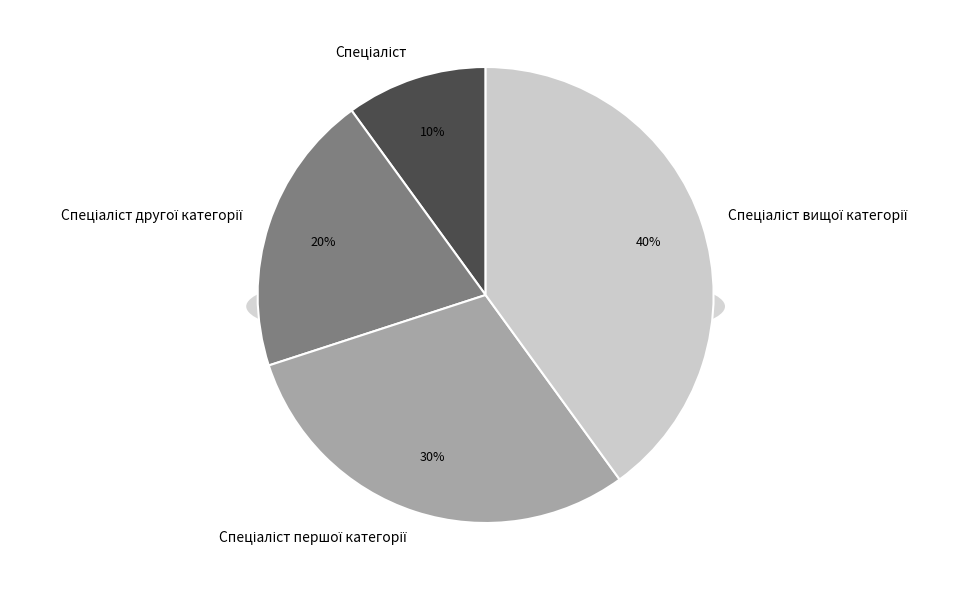

To the nearest percent, what is the difference between the Спеціаліст першої категорії and Спеціаліст вищої категорії slice percentages?

10%